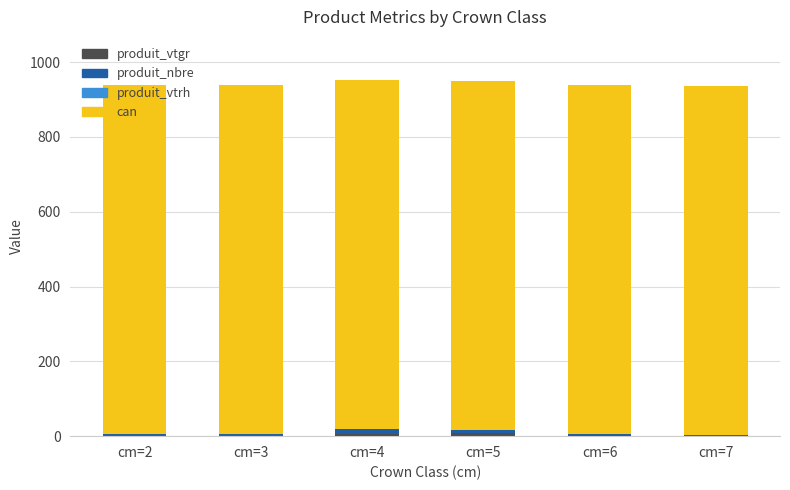

What is the sum of all can values?

5598.0